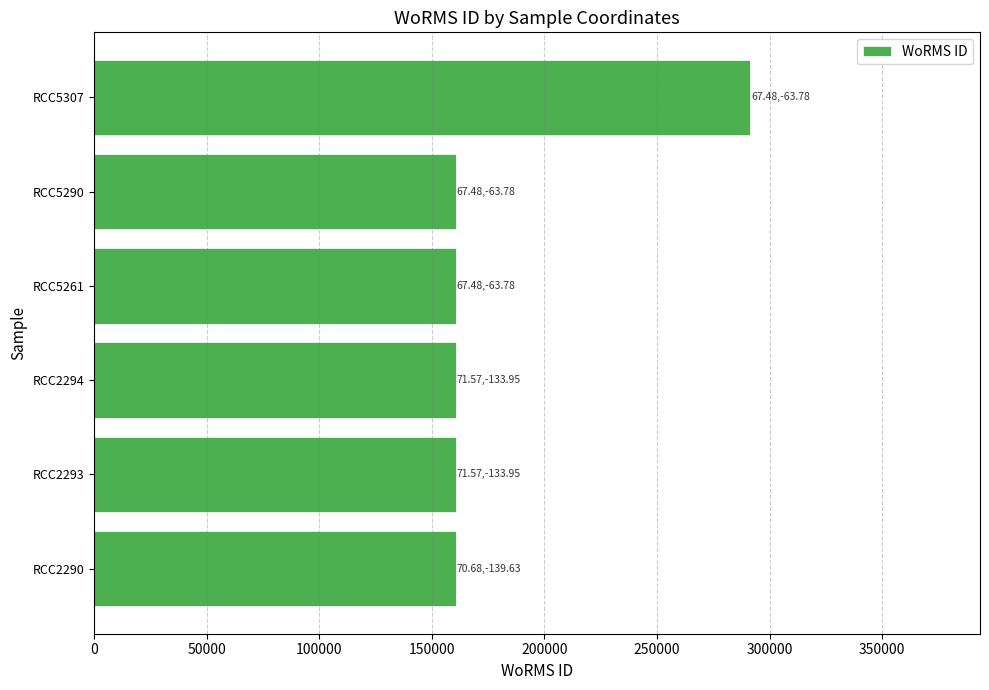

What is the average value?

182364